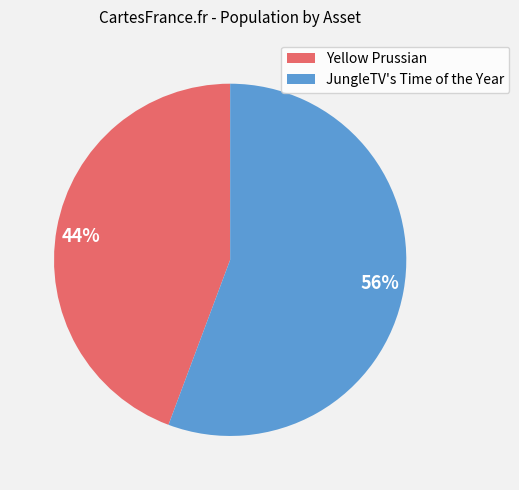

To the nearest percent, what is the average slice percentage?

50%